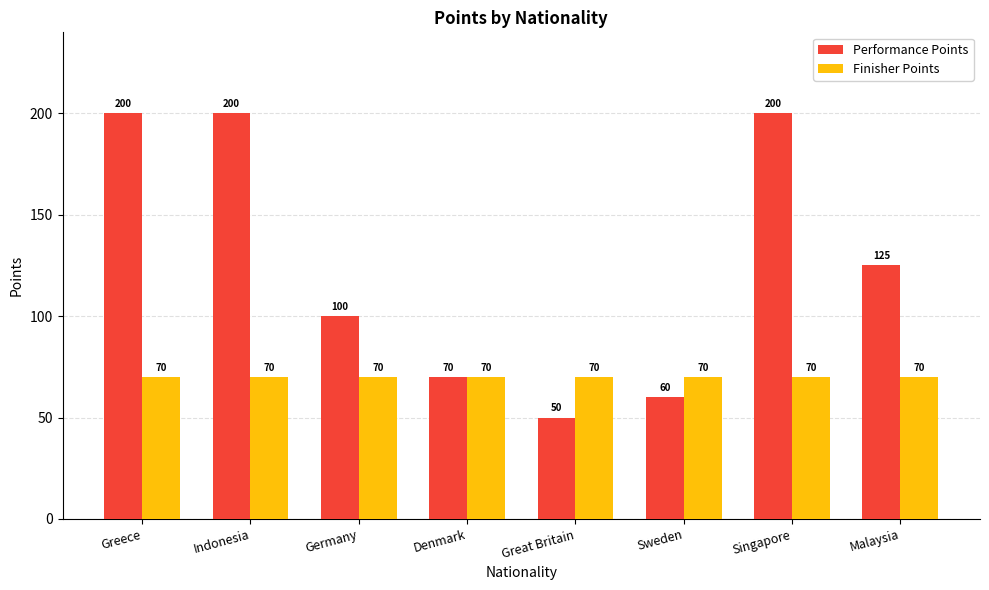

Reading left to right, list all the values displayed in this chart.

Performance Points: Greece=200	Indonesia=200	Germany=100	Denmark=70	Great Britain=50	Sweden=60	Singapore=200	Malaysia=125
Finisher Points: Greece=70	Indonesia=70	Germany=70	Denmark=70	Great Britain=70	Sweden=70	Singapore=70	Malaysia=70